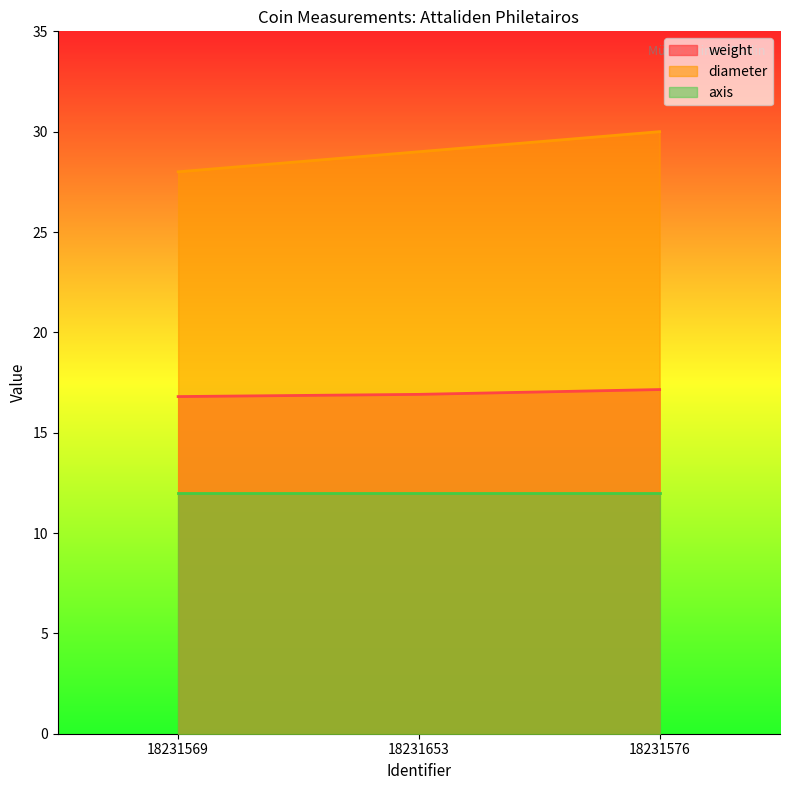

The weight series shows 16.8 at 18231569. True or false?

True